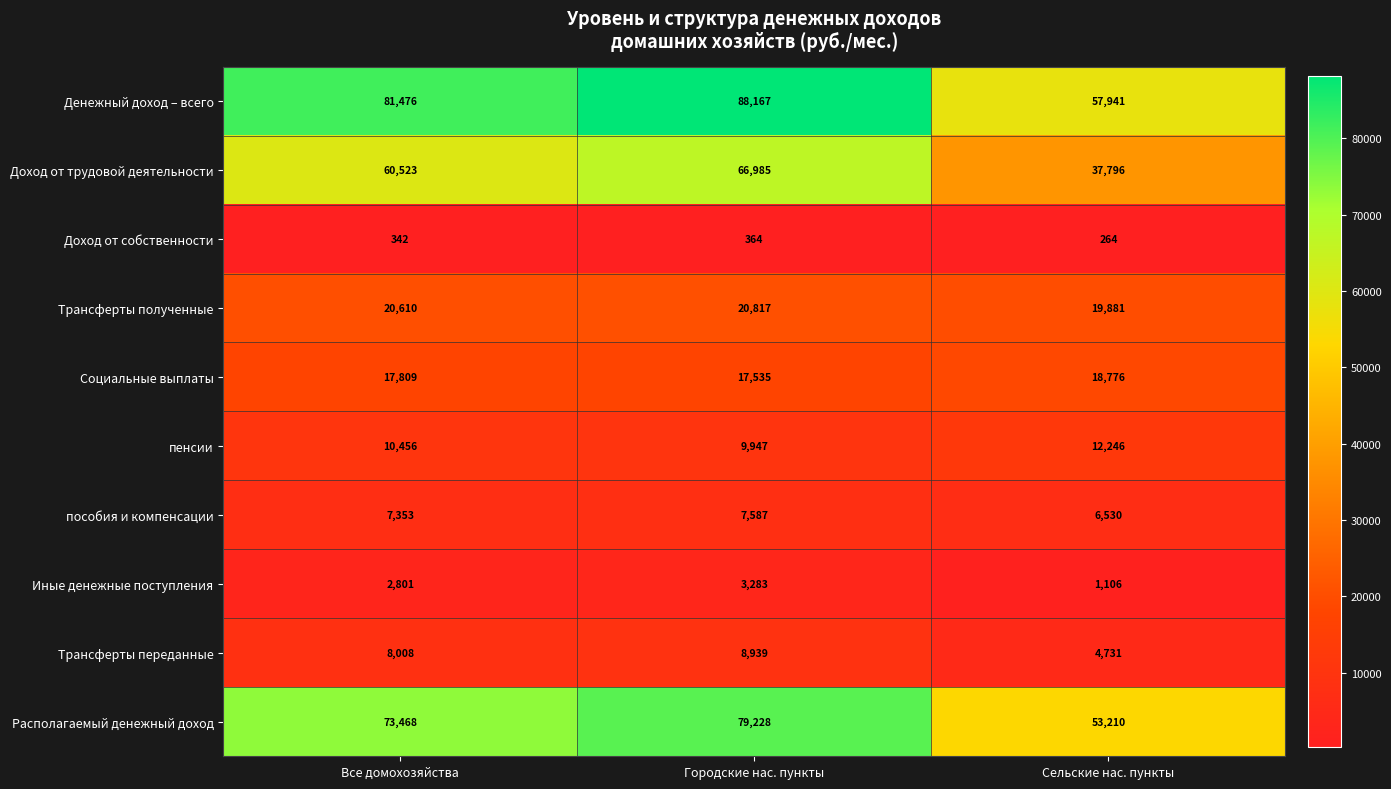

What is the minimum value shown in the chart?

264